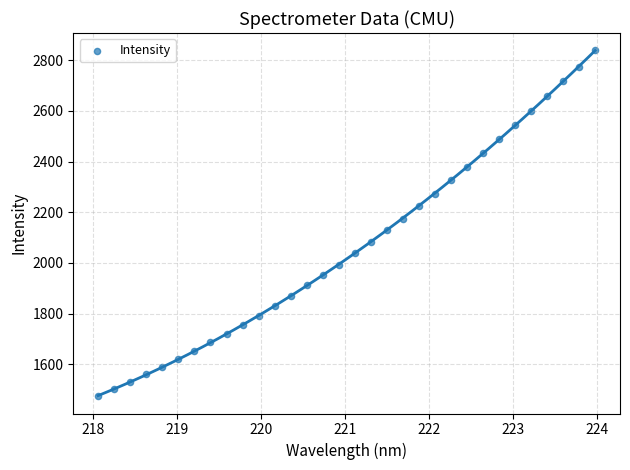

What is the range of X values (max minus min)?

5.9